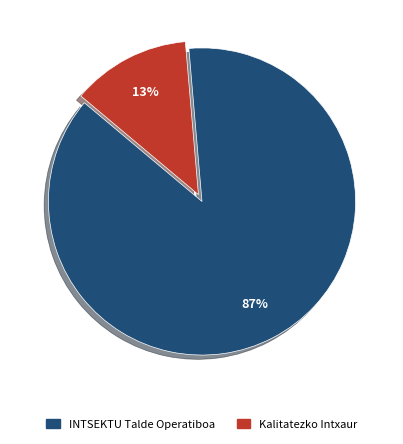

How many slices are in this pie chart?

2